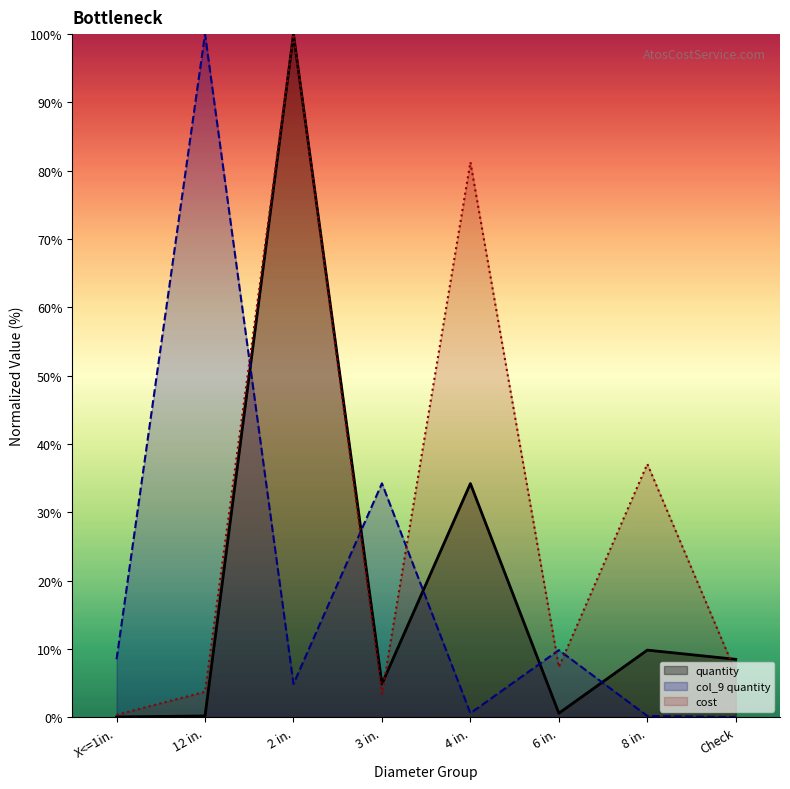

Reading left to right, what are all the values shown in this chart?

quantity: 0.0	0.2	100.0	4.9	34.2	0.6	9.8	8.5
col_9_quantity: 8.5	100.0	4.9	34.2	0.6	9.8	0.2	0.0
cost: 0.3	3.7	100.0	3.4	81.3	7.3	37.1	6.5